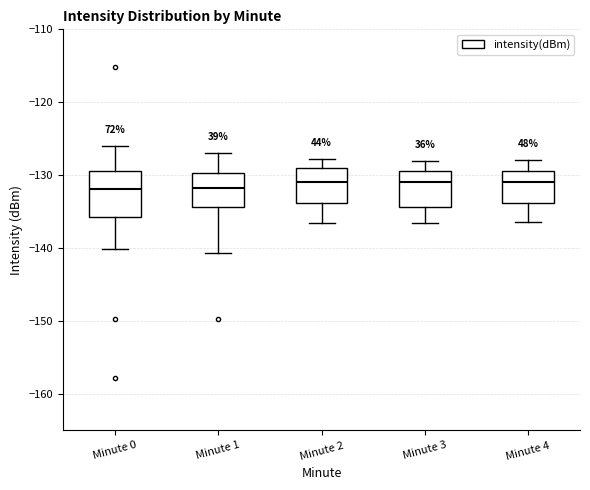

Reading left to right, transcribe this box plot: for each box, give where its median line is, the range the box spans, and where its two whiskers end, as read against the y-axis. The values are not printed on the chart, so give them approximately, as read against the axis.

Minute 0: median -132, box -136 to -129, whiskers -140 to -126
Minute 1: median -132, box -134 to -130, whiskers -141 to -127
Minute 2: median -131, box -134 to -129, whiskers -137 to -128
Minute 3: median -131, box -134 to -129, whiskers -136 to -128
Minute 4: median -131, box -134 to -129, whiskers -136 to -128